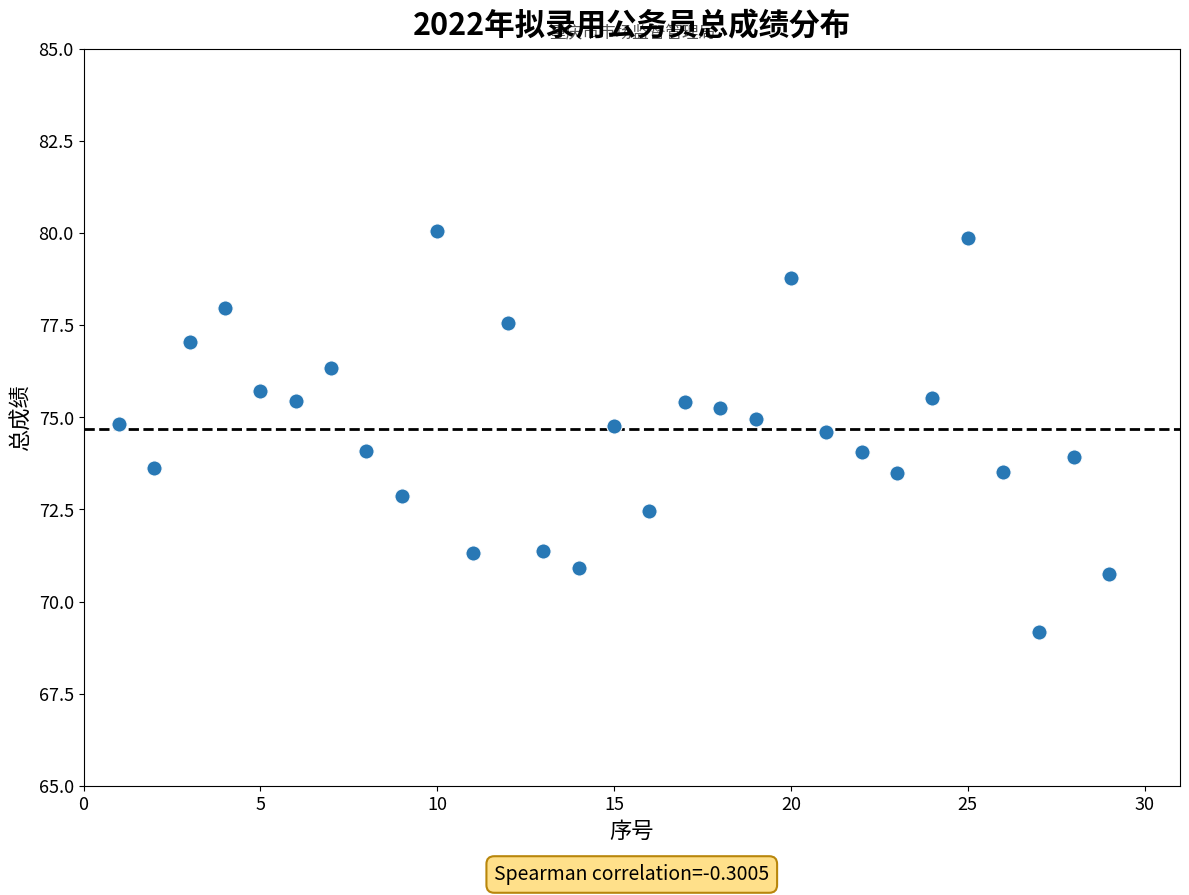

What is the range of Y values (max minus min)?

10.9